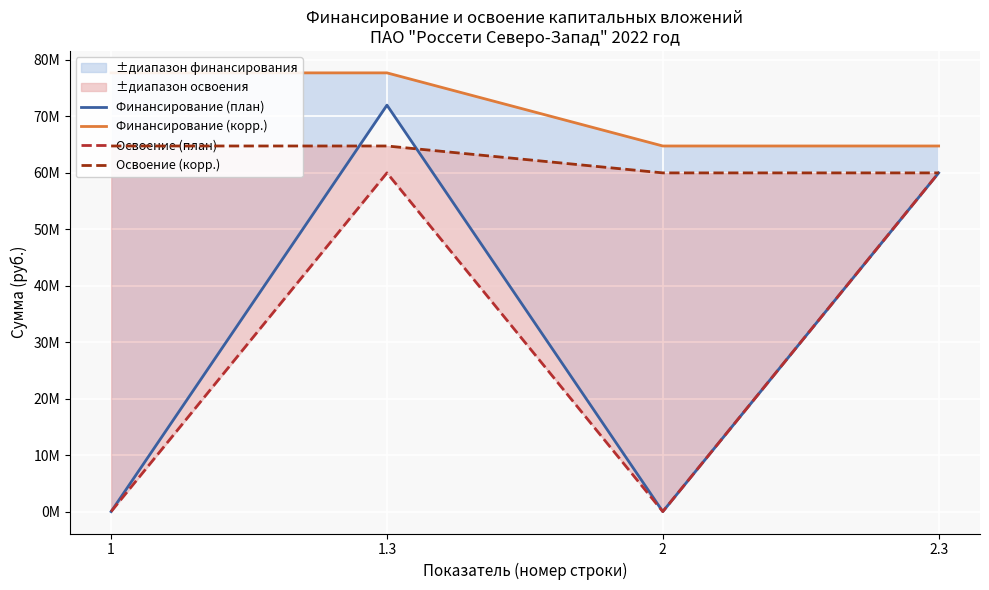

Count the Финансирование (корр.) values in the range 64766676 to 77720011.

4